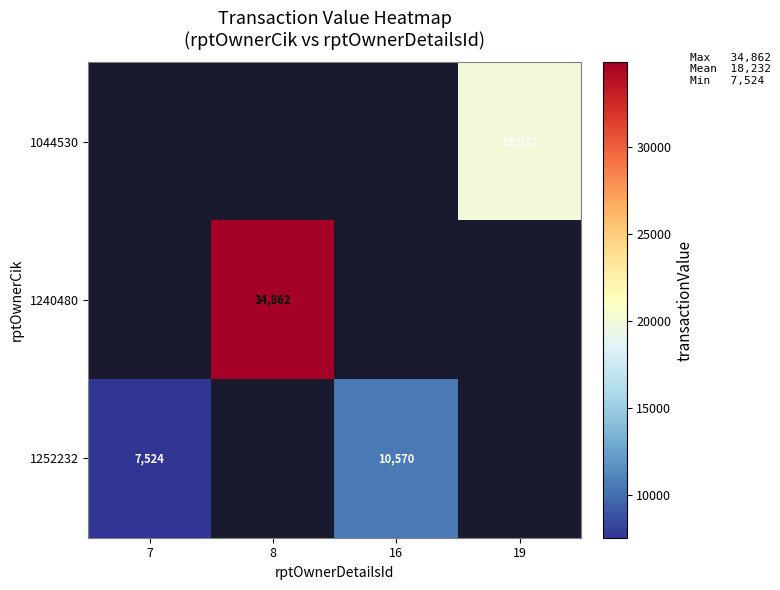

The 1252232 series shows 2761 at 7. True or false?

False